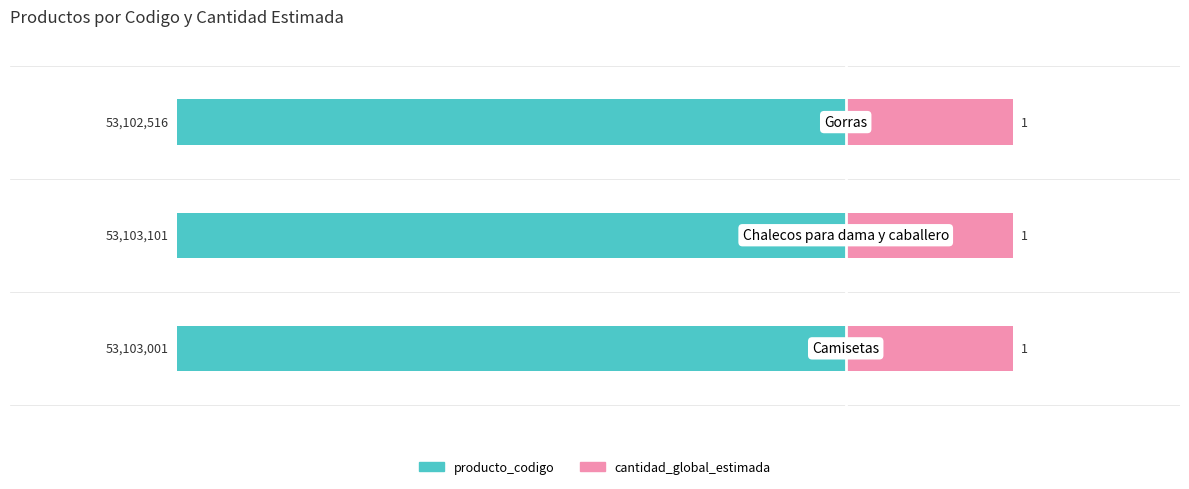

Which has a higher value, 1 or 2?

2